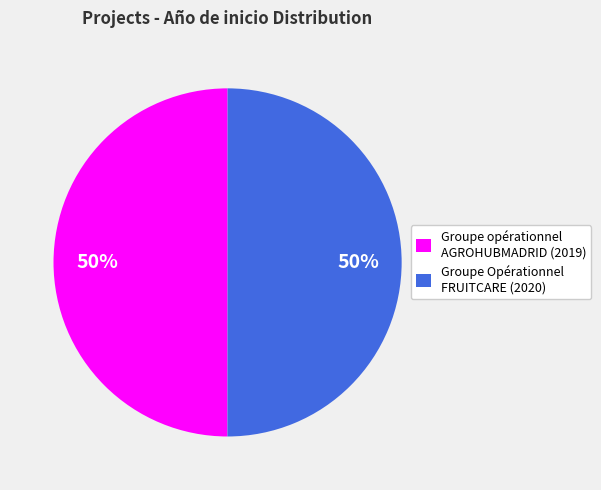

How many segments does this pie chart have?

2